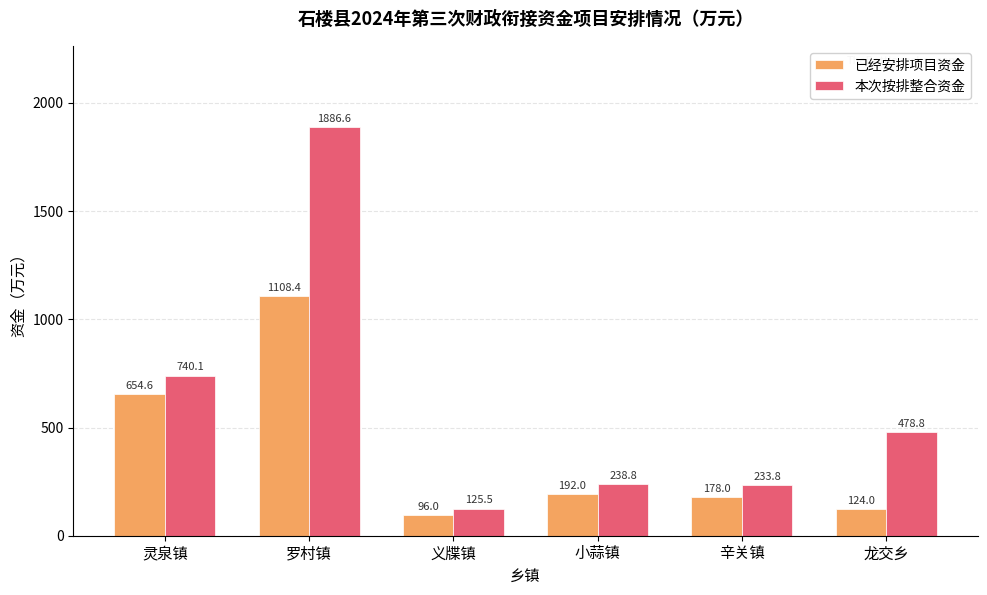

How many categories are shown in the chart?

6